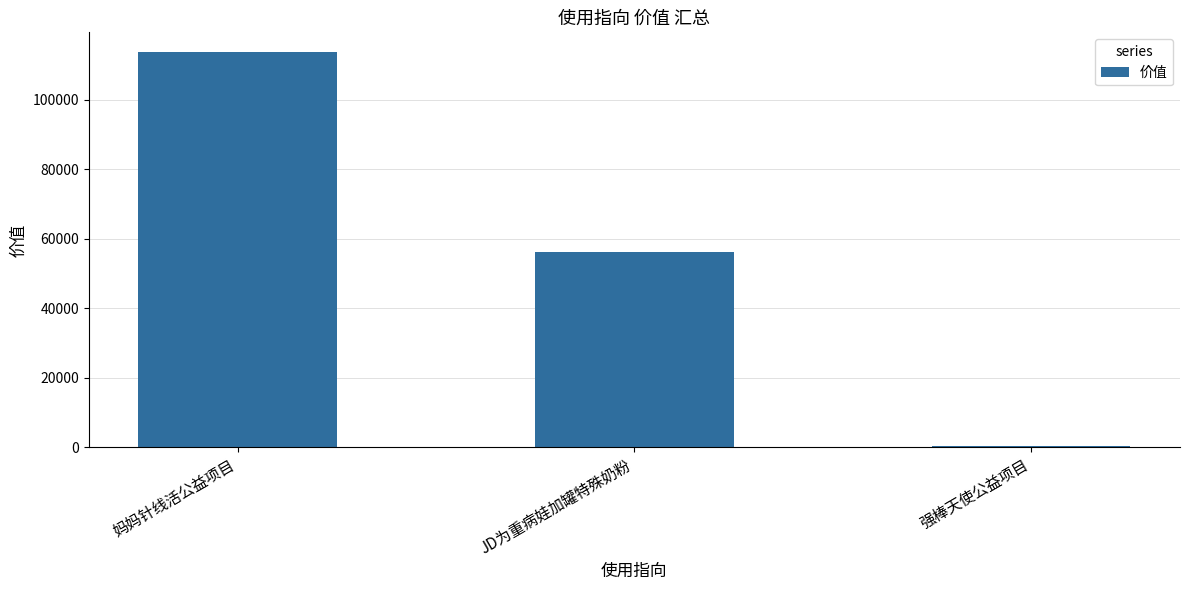

At which label does the data first exceed 56100?

妈妈针线活公益项目